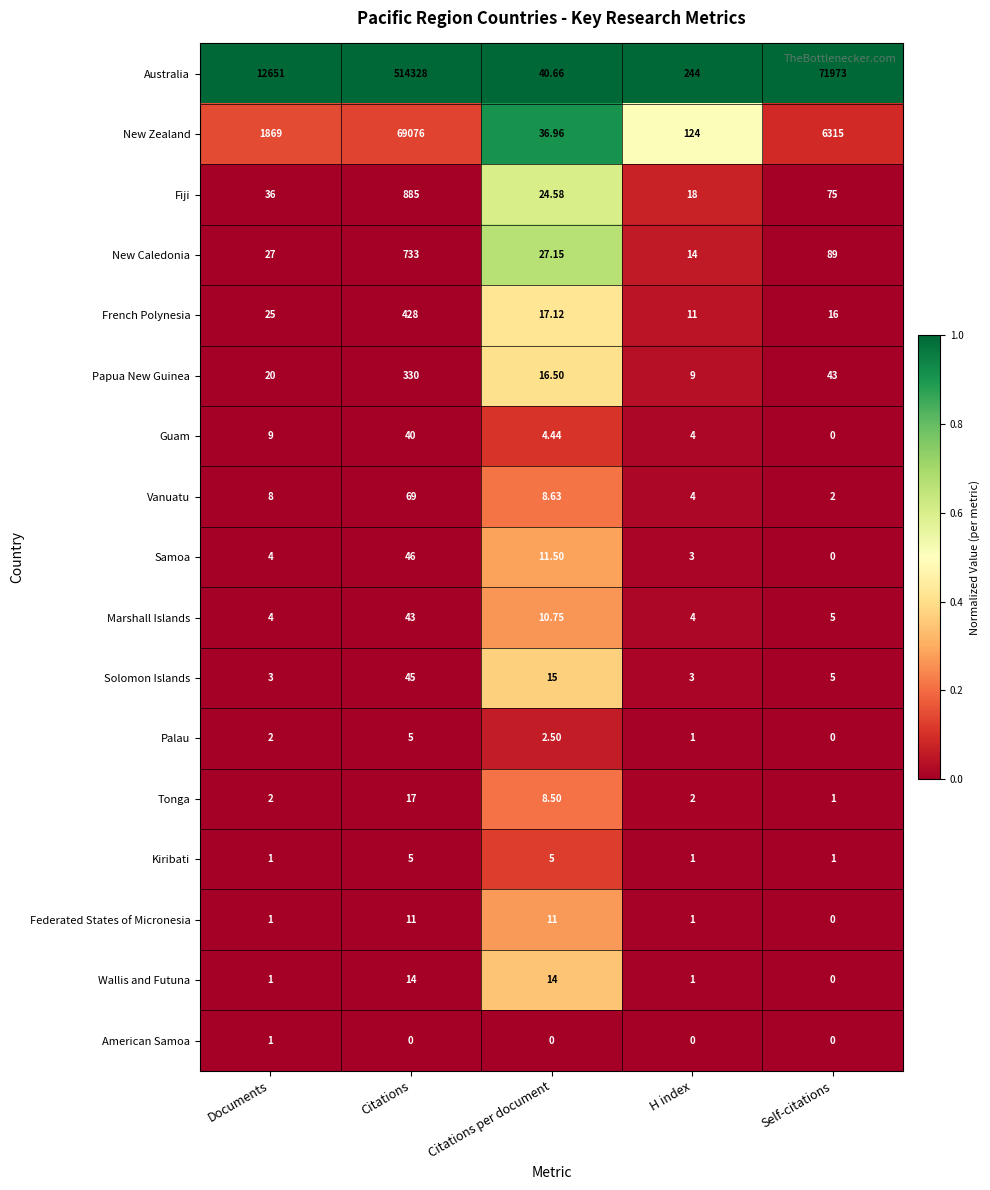

What is the spread (max minus min) of values at H index?

244.0